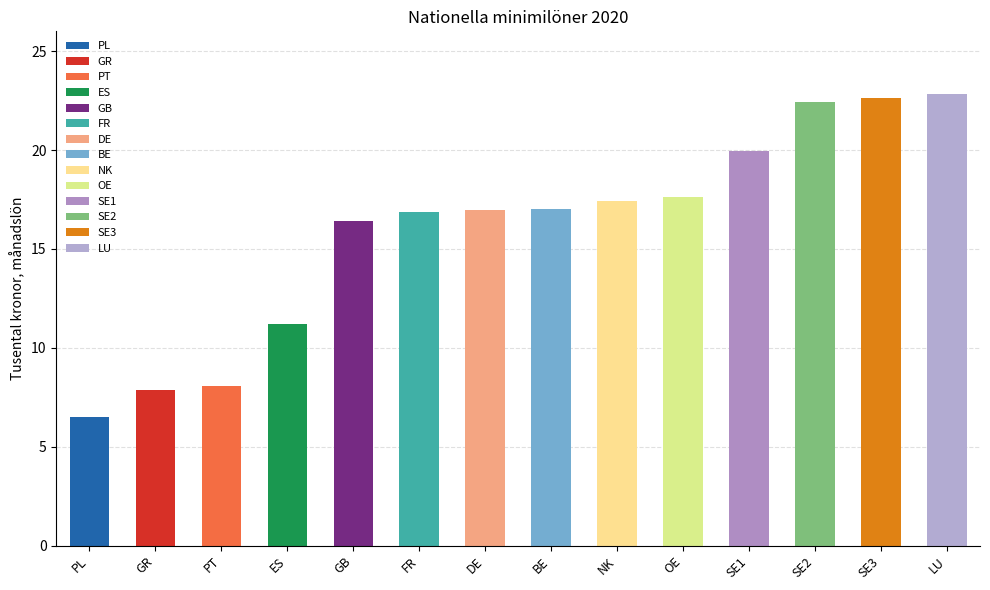

What is the average value?

16.0